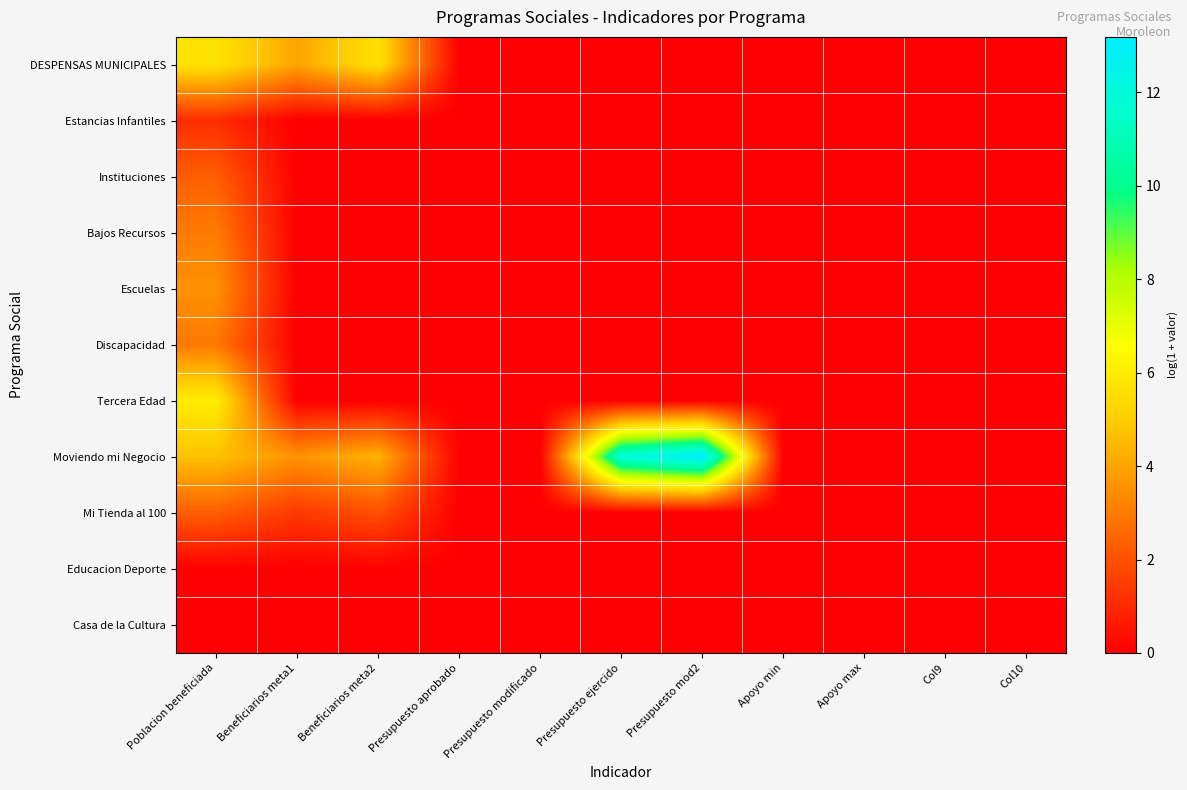

Reading left to right, transcribe all the data shown in this chart.

DESPENSAS MUNICIPALES: Poblacion beneficiada=5.7	Beneficiarios meta1=4.0	Beneficiarios meta2=5.7	Presupuesto aprobado=0.0	Presupuesto modificado=0.0	Presupuesto ejercido=0.0	Presupuesto mod2=0.0	Apoyo min=0.0	Apoyo max=0.0	Col9=0.0	Col10=0.0
Estancias Infantiles: Poblacion beneficiada=1.1	Beneficiarios meta1=0.0	Beneficiarios meta2=0.0	Presupuesto aprobado=0.0	Presupuesto modificado=0.0	Presupuesto ejercido=0.0	Presupuesto mod2=0.0	Apoyo min=0.0	Apoyo max=0.0	Col9=0.0	Col10=0.0
Instituciones: Poblacion beneficiada=2.3	Beneficiarios meta1=0.0	Beneficiarios meta2=0.0	Presupuesto aprobado=0.0	Presupuesto modificado=0.0	Presupuesto ejercido=0.0	Presupuesto mod2=0.0	Apoyo min=0.0	Apoyo max=0.0	Col9=0.0	Col10=0.0
Bajos Recursos: Poblacion beneficiada=3.0	Beneficiarios meta1=0.0	Beneficiarios meta2=0.0	Presupuesto aprobado=0.0	Presupuesto modificado=0.0	Presupuesto ejercido=0.0	Presupuesto mod2=0.0	Apoyo min=0.0	Apoyo max=0.0	Col9=0.0	Col10=0.0
Escuelas: Poblacion beneficiada=3.6	Beneficiarios meta1=0.0	Beneficiarios meta2=0.0	Presupuesto aprobado=0.0	Presupuesto modificado=0.0	Presupuesto ejercido=0.0	Presupuesto mod2=0.0	Apoyo min=0.0	Apoyo max=0.0	Col9=0.0	Col10=0.0
Discapacidad: Poblacion beneficiada=2.9	Beneficiarios meta1=0.0	Beneficiarios meta2=0.0	Presupuesto aprobado=0.0	Presupuesto modificado=0.0	Presupuesto ejercido=0.0	Presupuesto mod2=0.0	Apoyo min=0.0	Apoyo max=0.0	Col9=0.0	Col10=0.0
Tercera Edad: Poblacion beneficiada=6.0	Beneficiarios meta1=0.0	Beneficiarios meta2=0.0	Presupuesto aprobado=0.0	Presupuesto modificado=0.0	Presupuesto ejercido=0.0	Presupuesto mod2=0.0	Apoyo min=0.0	Apoyo max=0.0	Col9=0.0	Col10=0.0
Moviendo mi Negocio: Poblacion beneficiada=4.7	Beneficiarios meta1=3.6	Beneficiarios meta2=4.3	Presupuesto aprobado=0.0	Presupuesto modificado=0.0	Presupuesto ejercido=11.9	Presupuesto mod2=13.2	Apoyo min=0.0	Apoyo max=0.0	Col9=0.0	Col10=0.0
Mi Tienda al 100: Poblacion beneficiada=2.3	Beneficiarios meta1=1.4	Beneficiarios meta2=1.9	Presupuesto aprobado=0.0	Presupuesto modificado=0.0	Presupuesto ejercido=0.0	Presupuesto mod2=0.0	Apoyo min=0.0	Apoyo max=0.0	Col9=0.0	Col10=0.0
Educacion Deporte: Poblacion beneficiada=0.0	Beneficiarios meta1=0.0	Beneficiarios meta2=0.0	Presupuesto aprobado=0.0	Presupuesto modificado=0.0	Presupuesto ejercido=0.0	Presupuesto mod2=0.0	Apoyo min=0.0	Apoyo max=0.0	Col9=0.0	Col10=0.0
Casa de la Cultura: Poblacion beneficiada=0.0	Beneficiarios meta1=0.0	Beneficiarios meta2=0.0	Presupuesto aprobado=0.0	Presupuesto modificado=0.0	Presupuesto ejercido=0.0	Presupuesto mod2=0.0	Apoyo min=0.0	Apoyo max=0.0	Col9=0.0	Col10=0.0